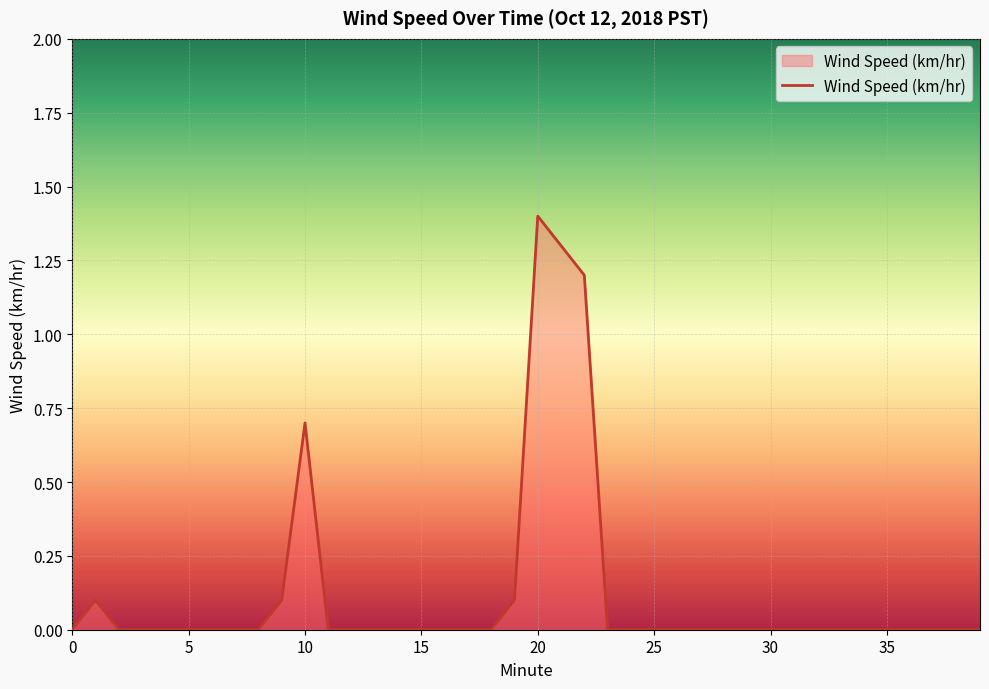

List the labels in order of value, largest first.

20, 21, 22, 10, 1, 9, 19, 0, 2, 3, 4, 5, 6, 7, 8, 11, 12, 13, 14, 15, 16, 17, 18, 23, 24, 25, 26, 27, 28, 29, 30, 31, 32, 33, 34, 35, 36, 37, 38, 39